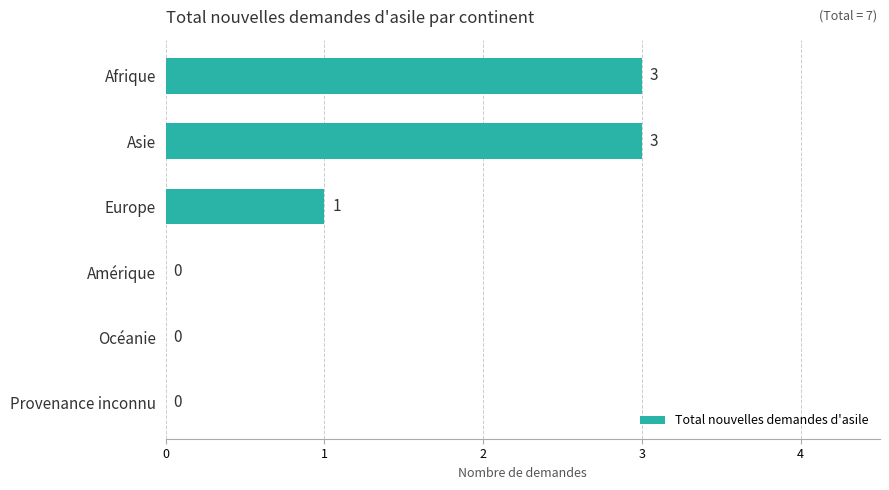

Is it true that the value at Amérique is 0?

True